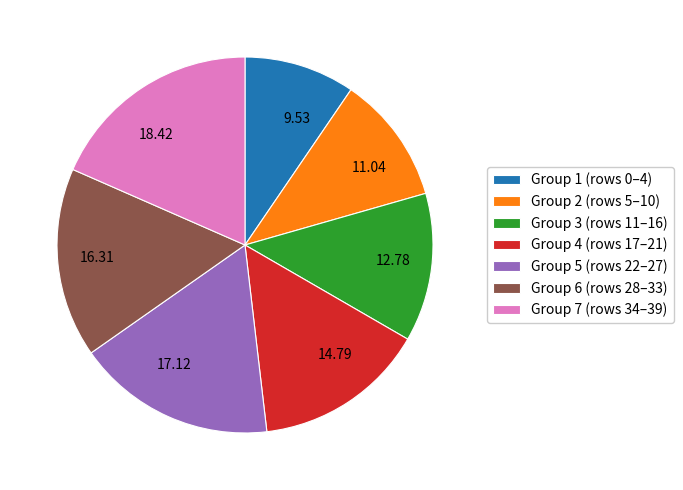

Does any single category account for the majority?

No